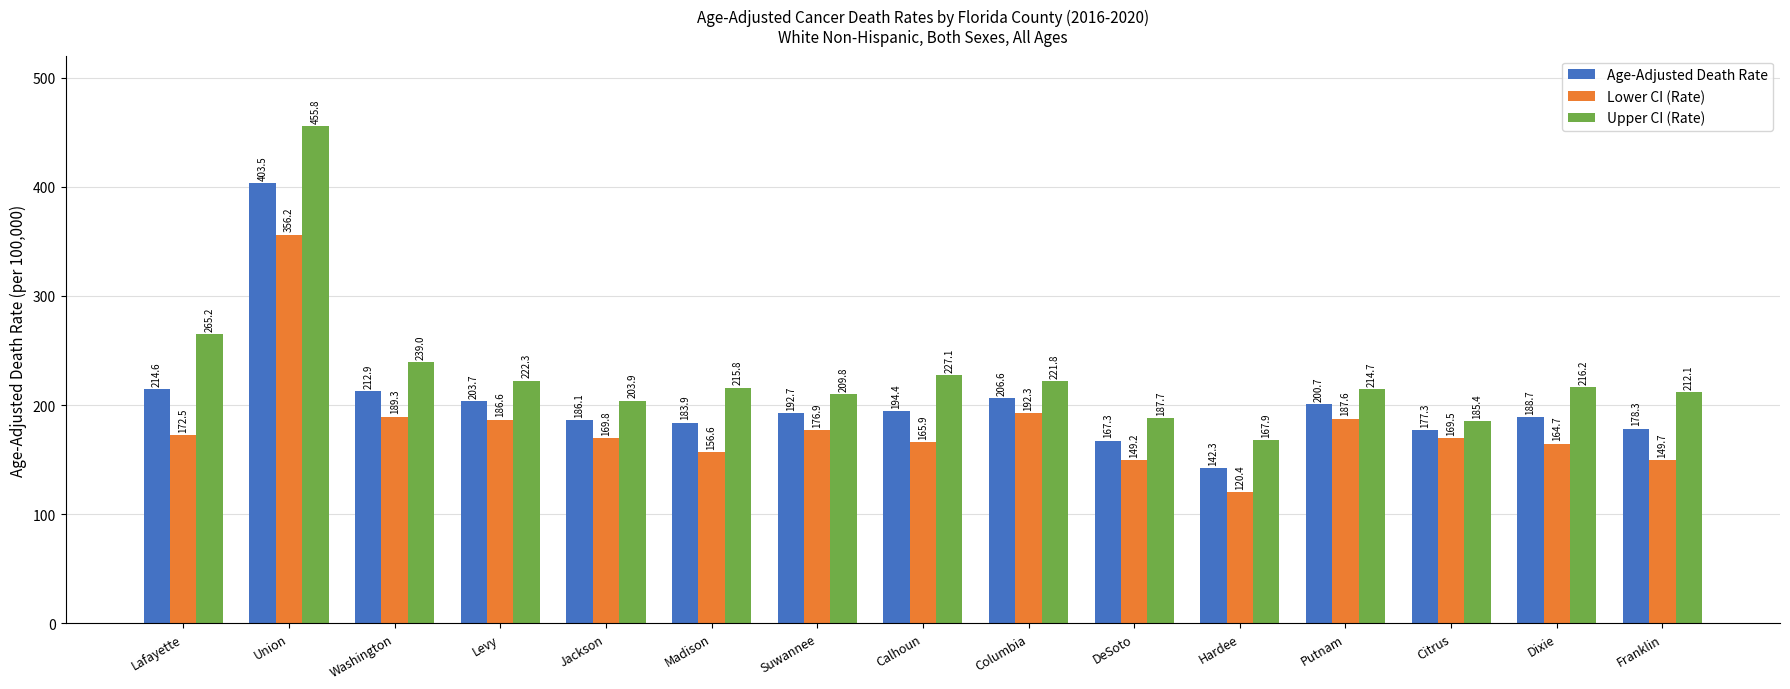

How many groups of bars are there?

15